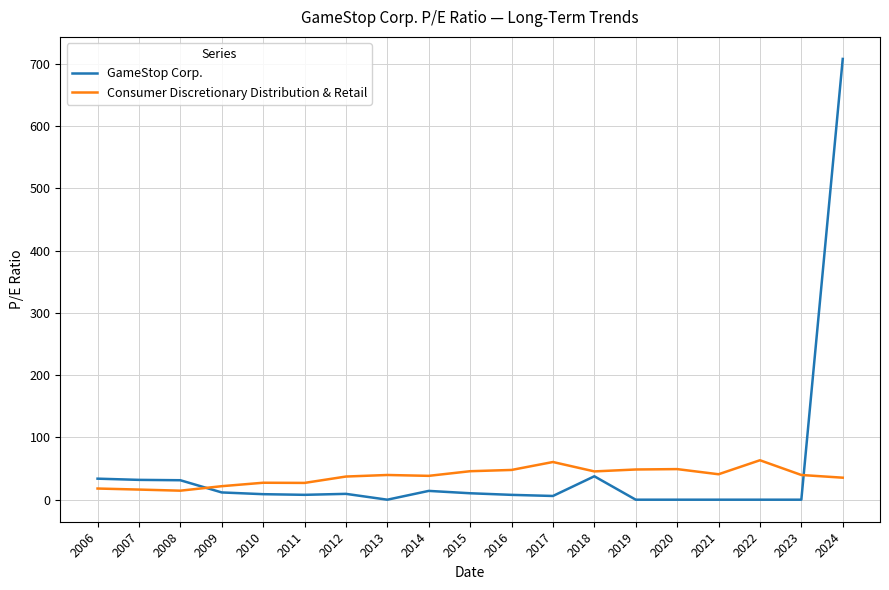

List the series in order of their peak value, lowest first.

Consumer Discretionary Distribution & Retail, GameStop Corp.